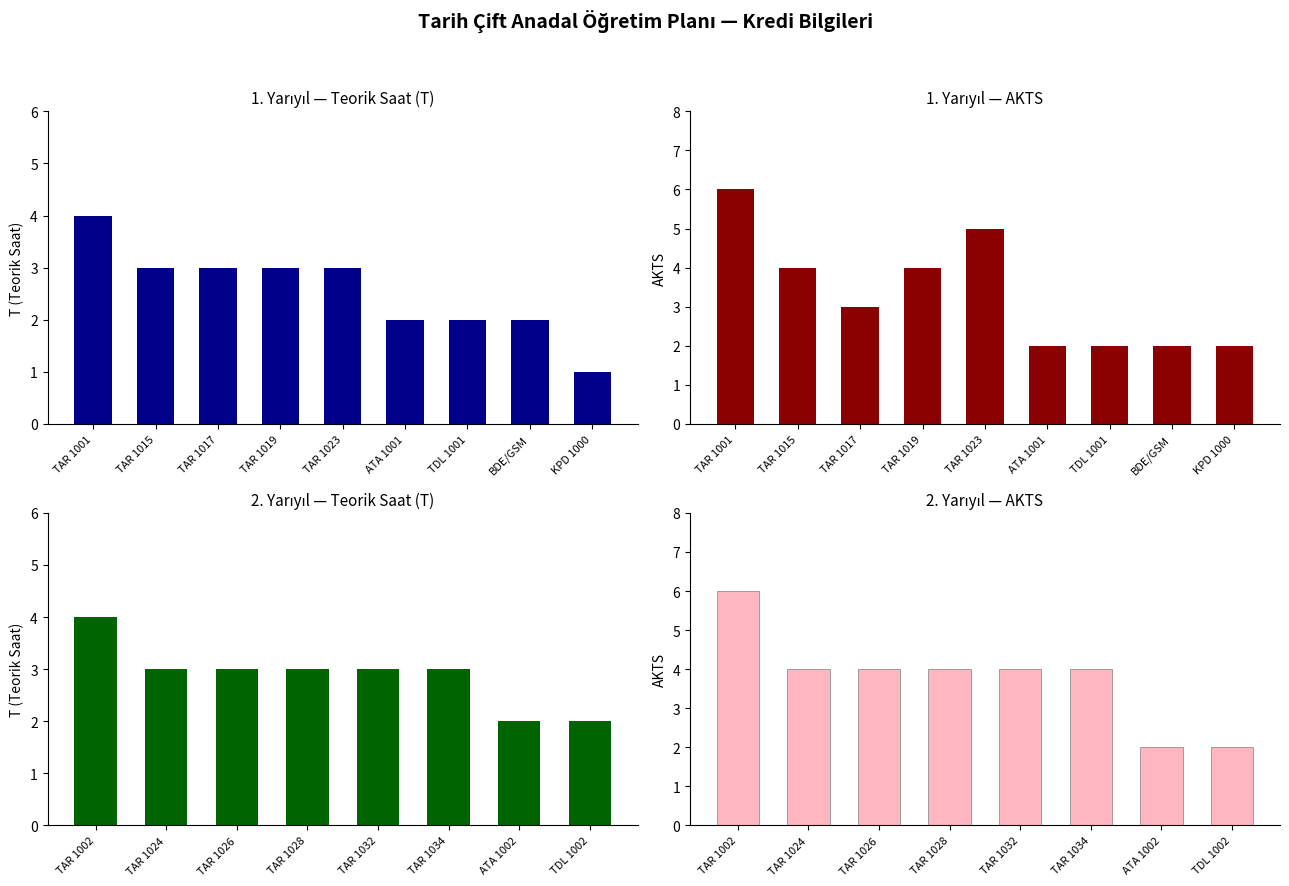

True or false: T (Teorik Saat) has a value of 3 at TAR 1028.

True